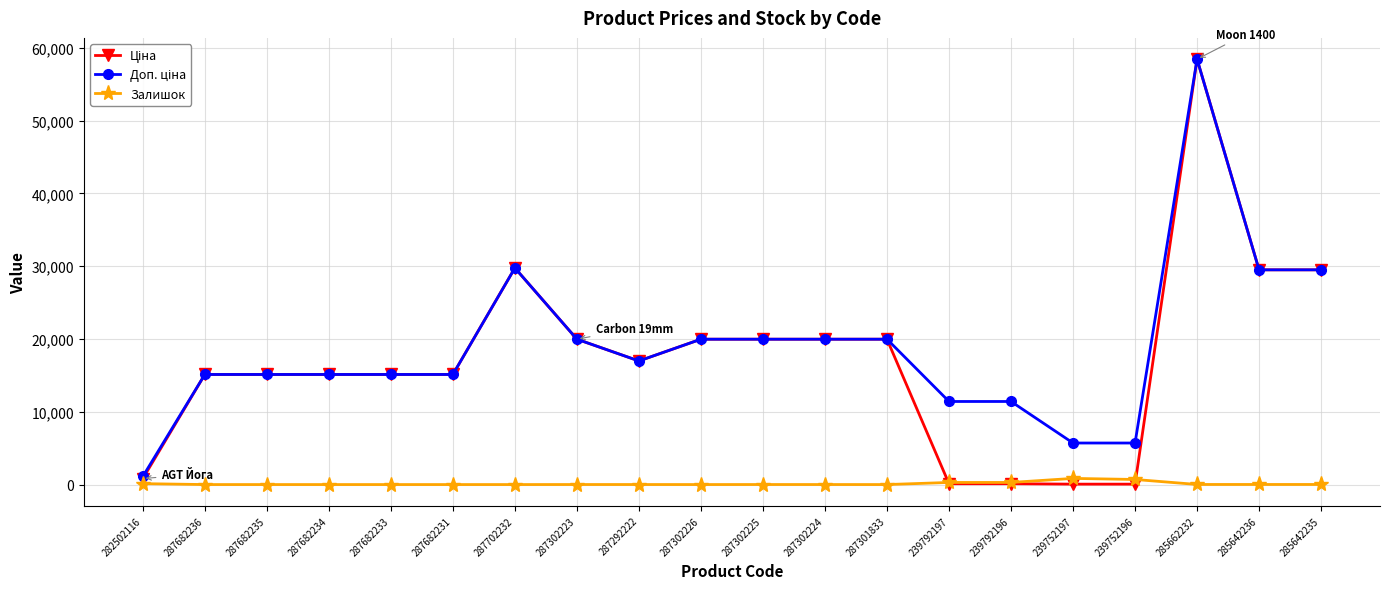

What is the difference between the highest and lowest values at 287682233?

15120.0